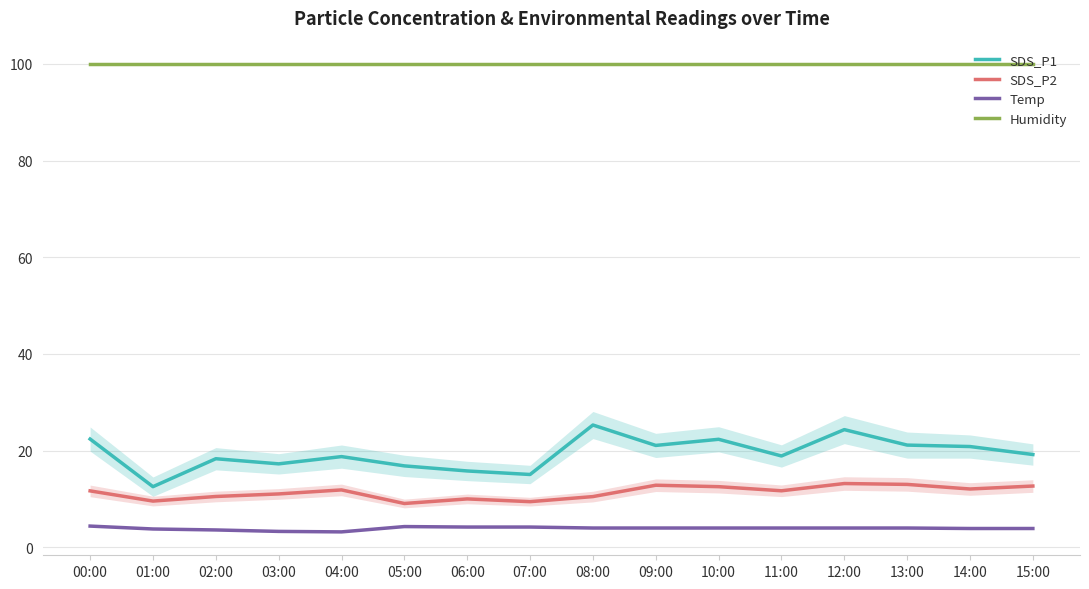

What is the label of the 4th point from the left?

03:00